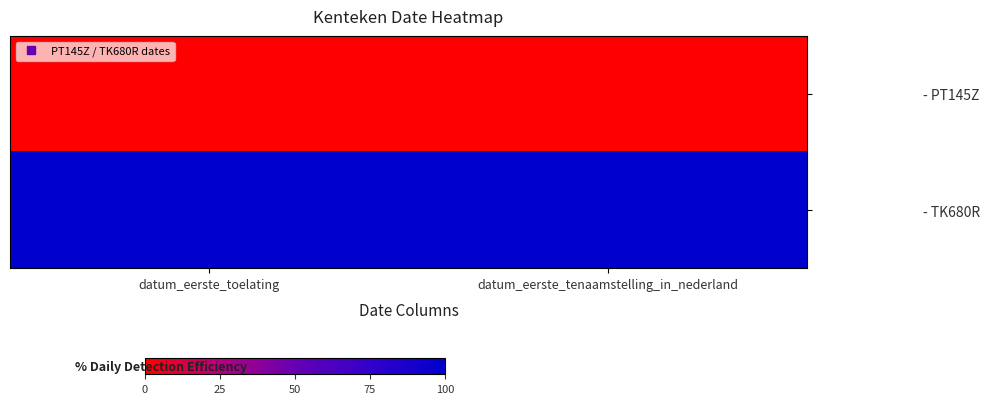

At how many categories does at least one series exceed 74?

2